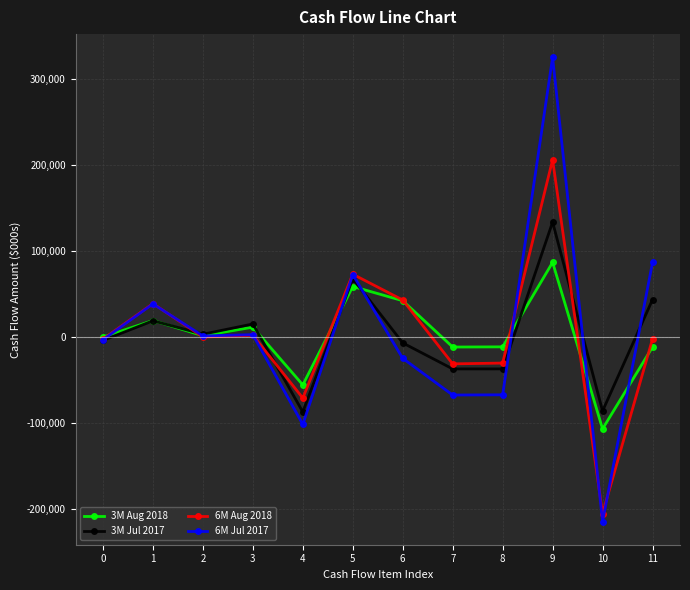

How many values in the 6M Jul 2017 series are below 1282?

6